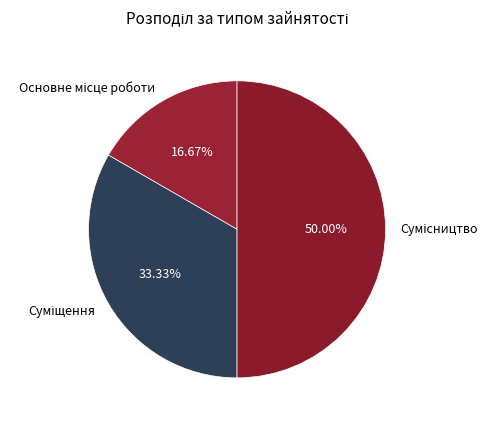

How many slices are in this pie chart?

3